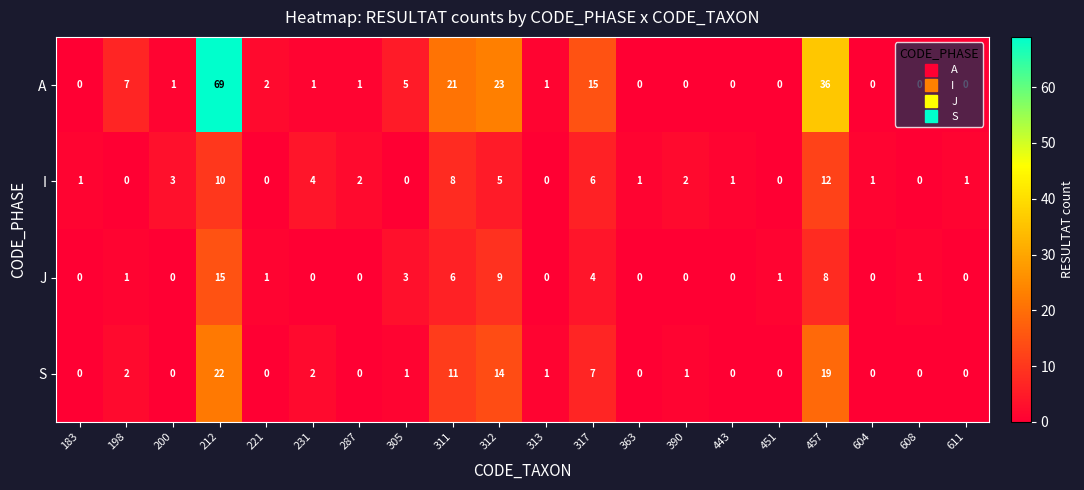

At which label is A closest to 34?

457